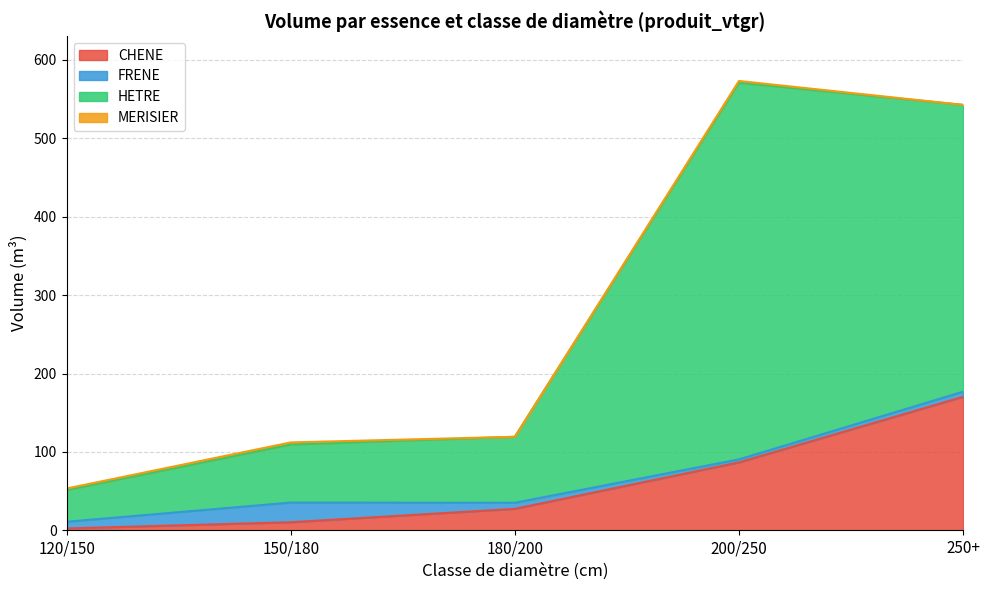

What is the value of the HETRE point at the 4th from the left?

572.9